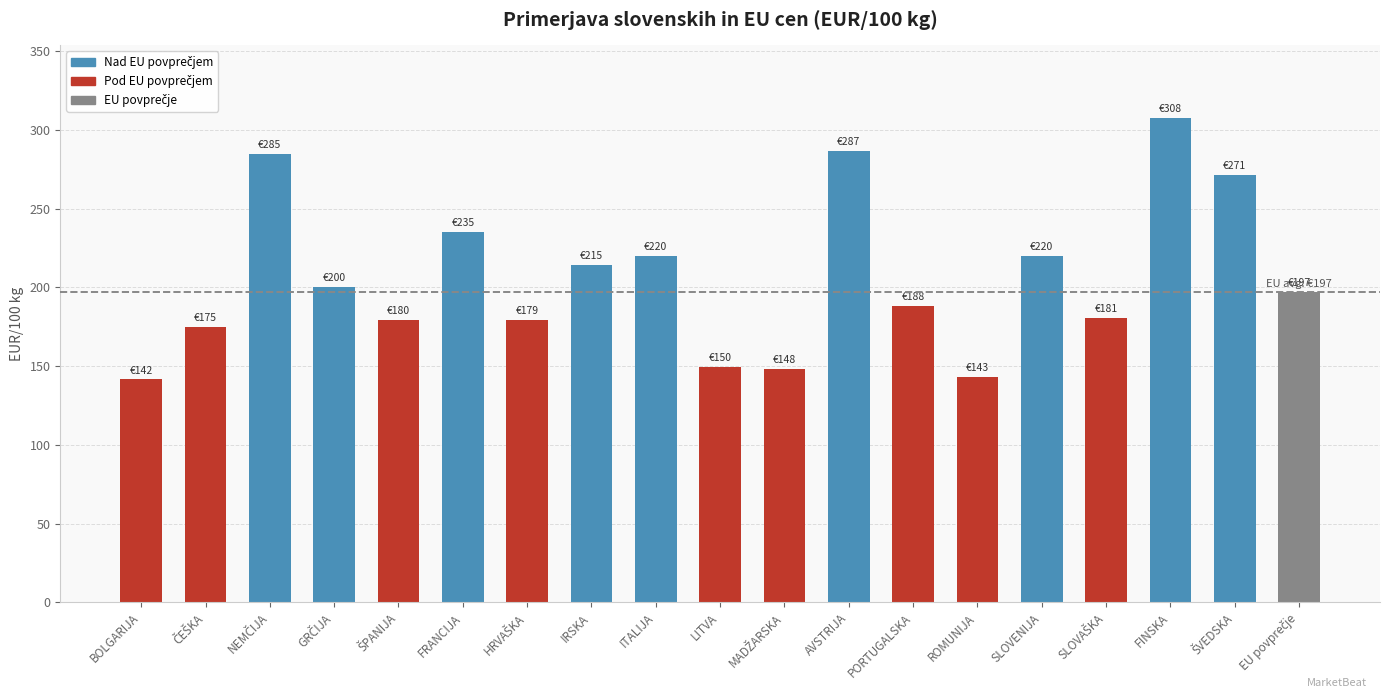

What is the difference between the maximum and minimum values?

166.0